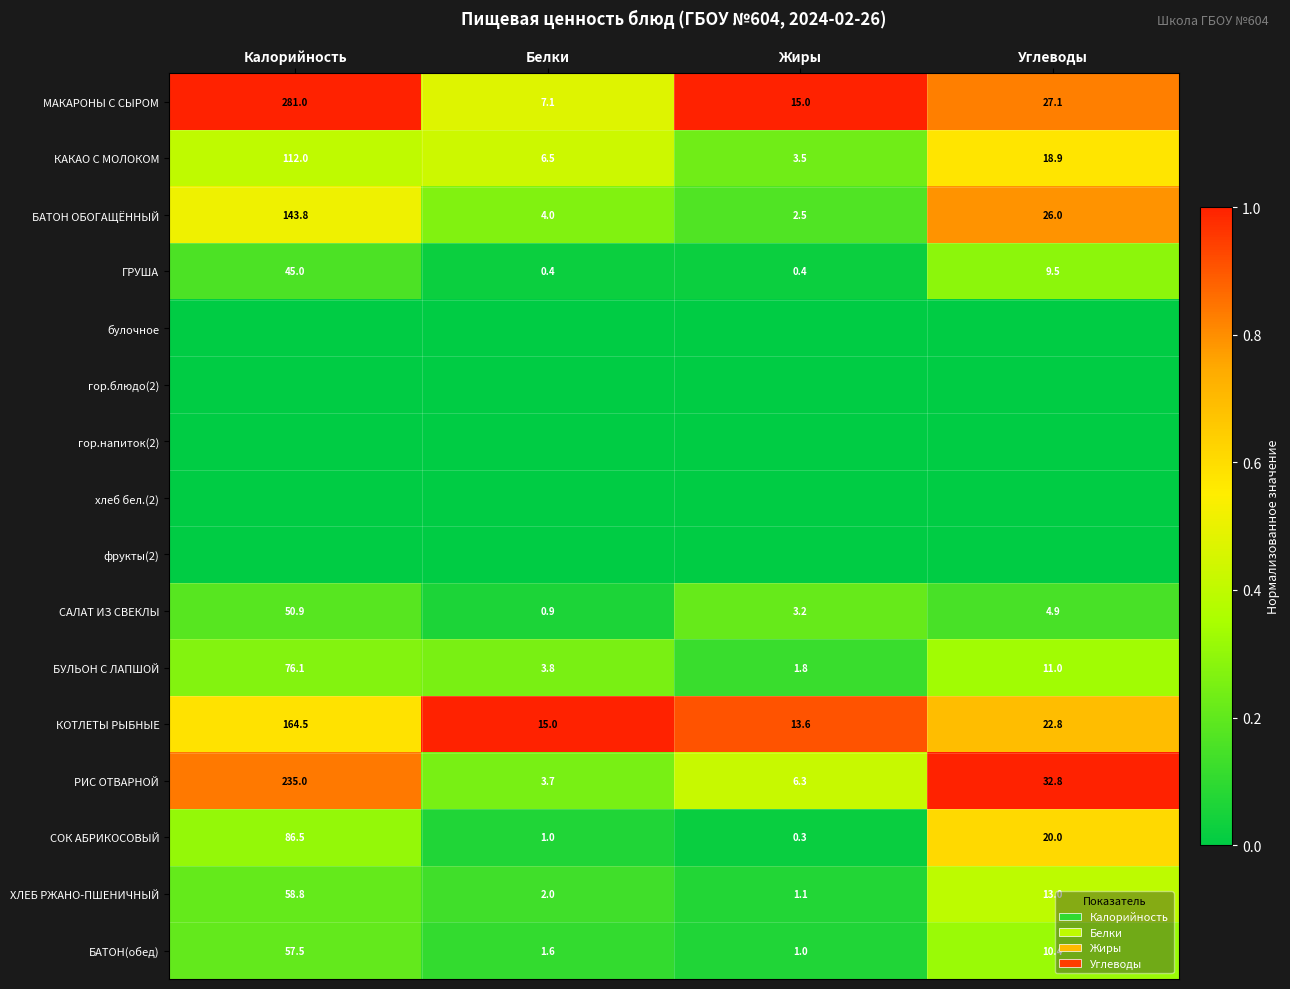

What is the difference between the second highest and minimum values in the КАКАО С МОЛОКОМ series?

15.4